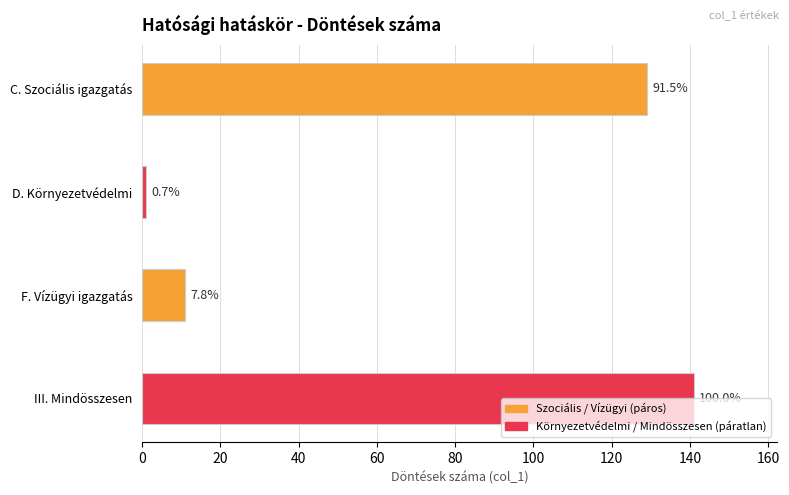

Does the chart contain any negative values?

No